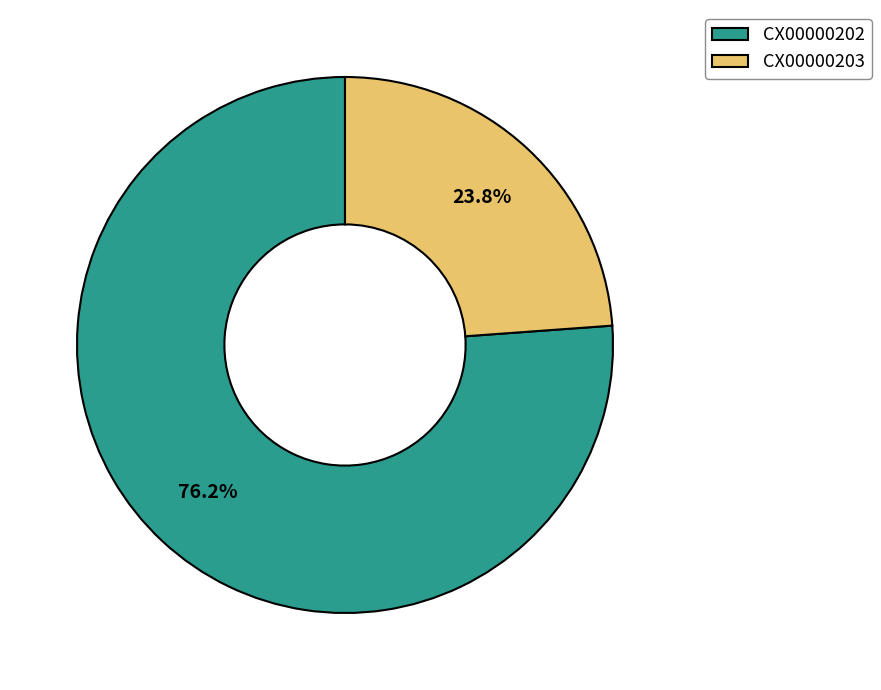

Which category has the biggest portion of the pie?

CX00000202